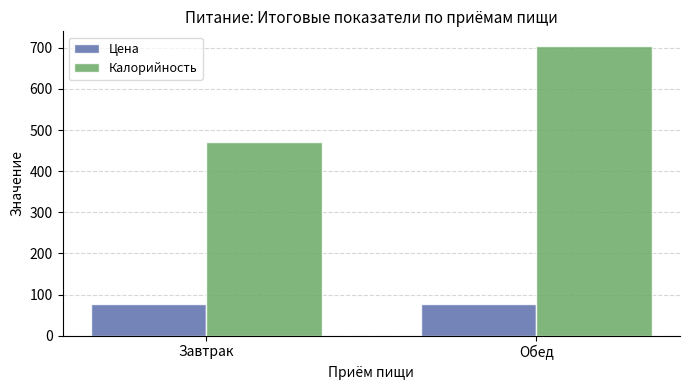

What are all the series names shown in the legend?

Цена, Калорийность